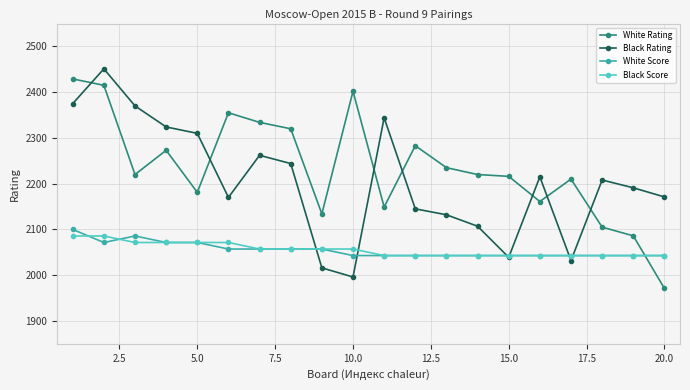

Which series ends up on top after the final intersection of White Rating and White Score?

White Score